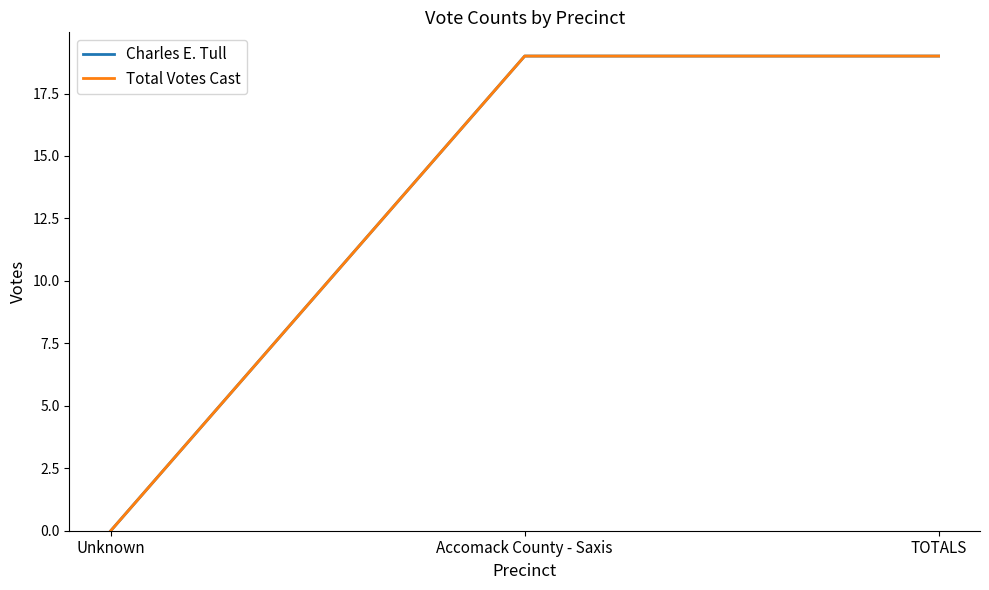

Between Unknown and TOTALS, which series saw the biggest shift?

Charles E. Tull